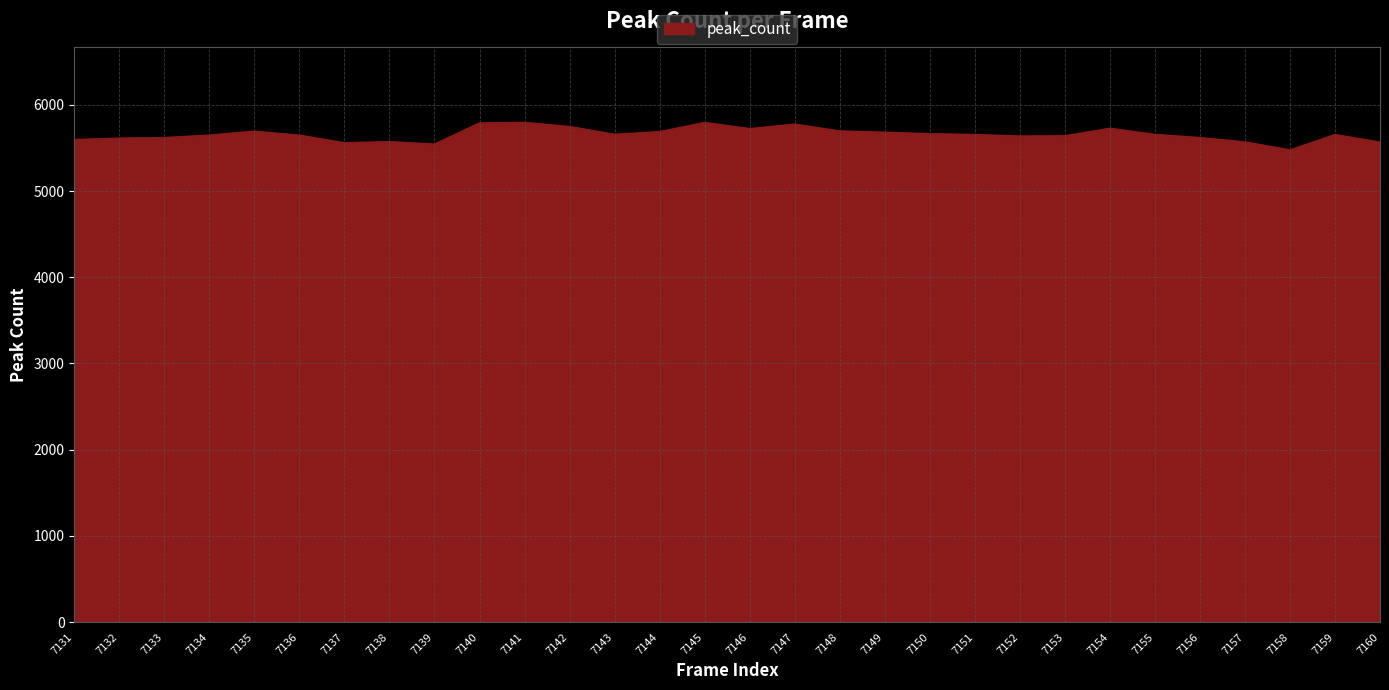

Is it true that the value at 7155 is 5657?

True